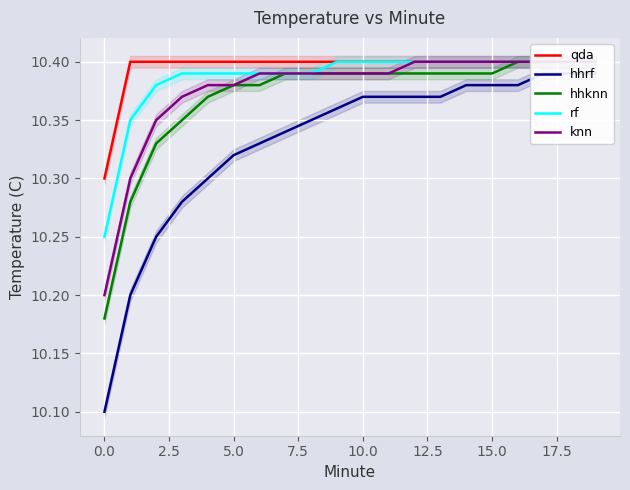

Rank the series at 13 from lowest to highest value.

hhrf, hhknn, qda, rf, knn